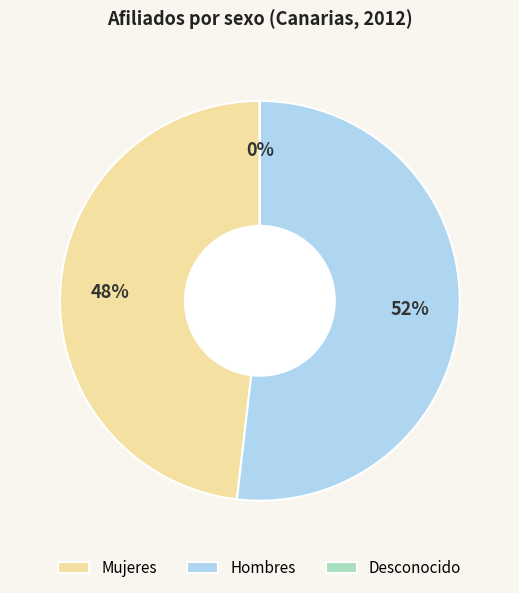

Is the sum of Mujeres and Hombres greater than half?

Yes